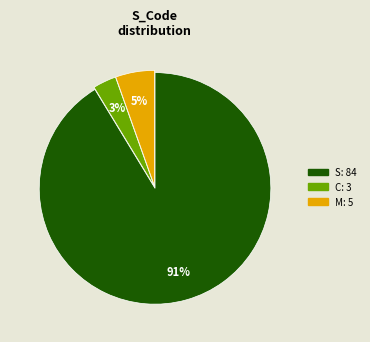

Does any single category account for the majority?

Yes